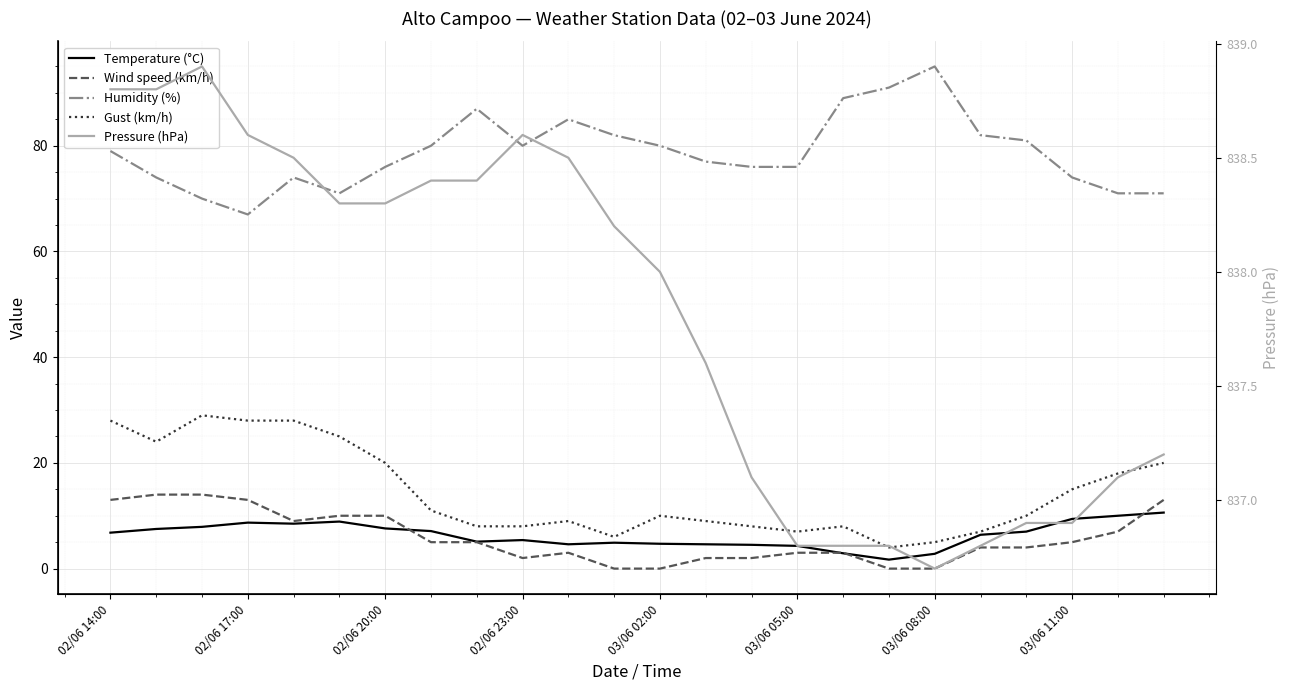

How many values in the Wind speed (km/h) series exceed 5?

9